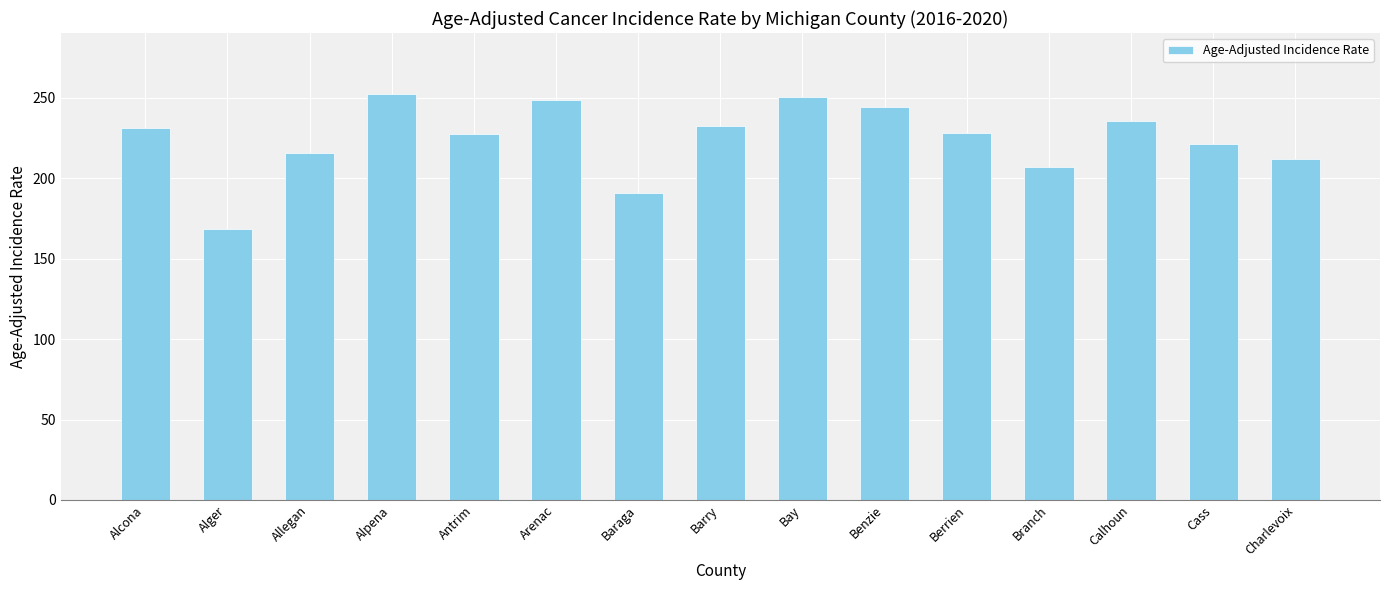

How many bars are there in total?

15